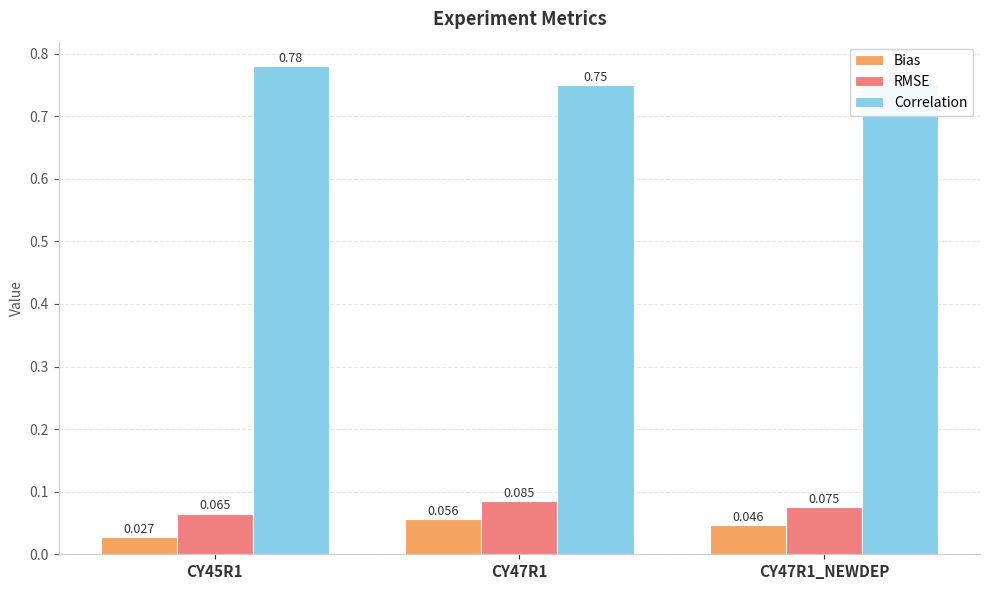

What is the approximate value of RMSE at CY45R1?

0.1